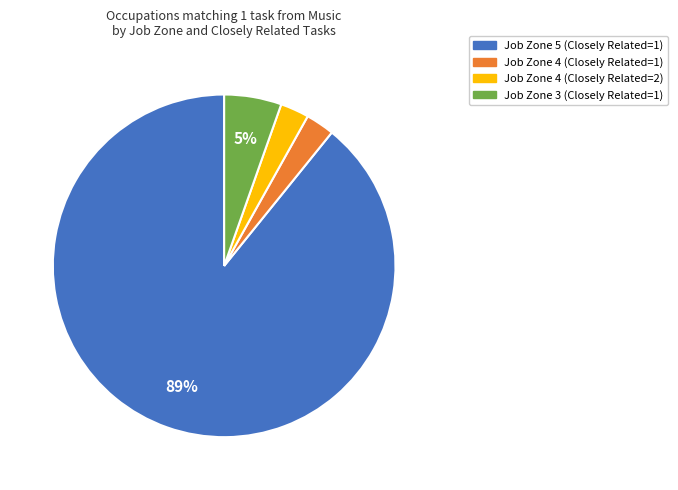

Combined, do Job Zone 3 (Closely Related=1) and Job Zone 4 (Closely Related=2) account for over 50%?

No